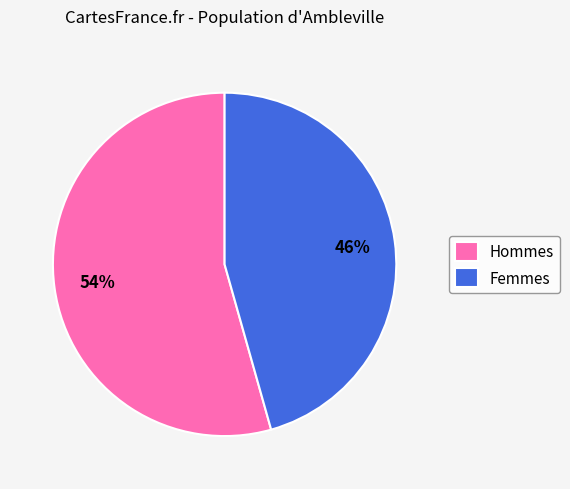

Which slice represents more than half of the pie?

Hommes